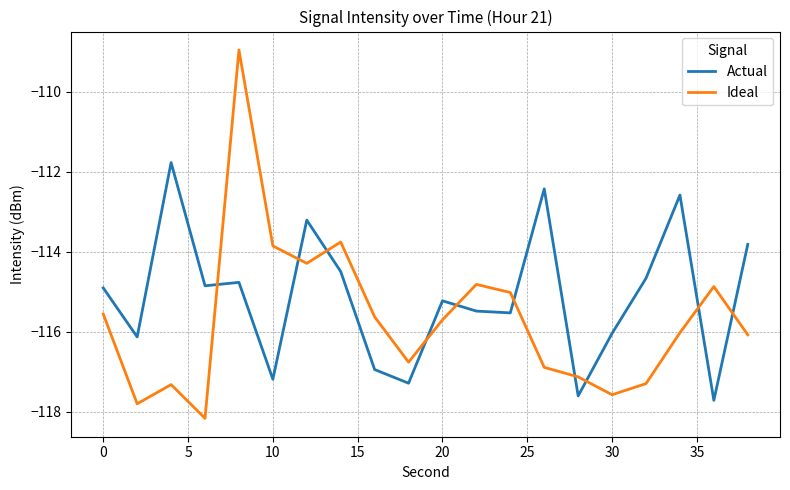

Which series has the largest total across all categories?

Actual